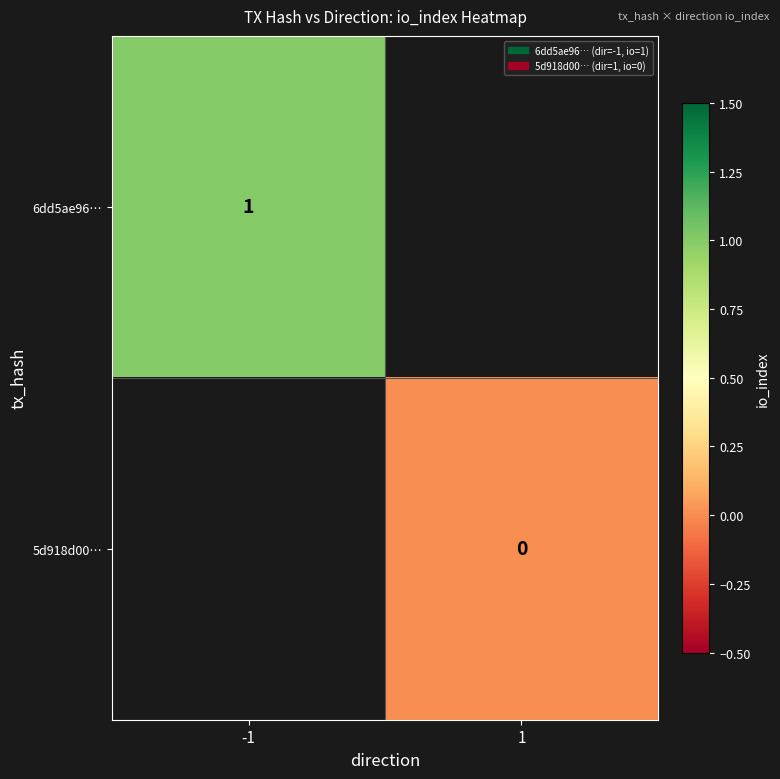

Is the value of 6dd5ae96… at -1 greater than the value of 5d918d00… at 1?

Yes